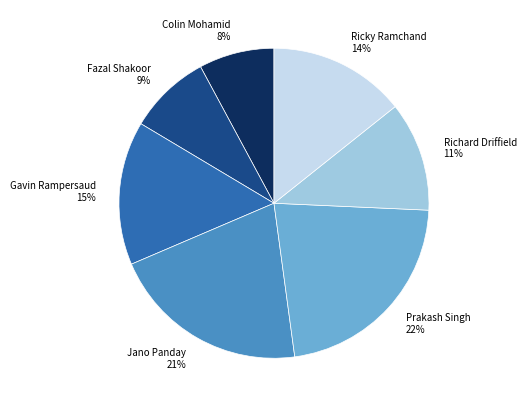

True or false: Prakash Singh accounts for 22% of the total.

True